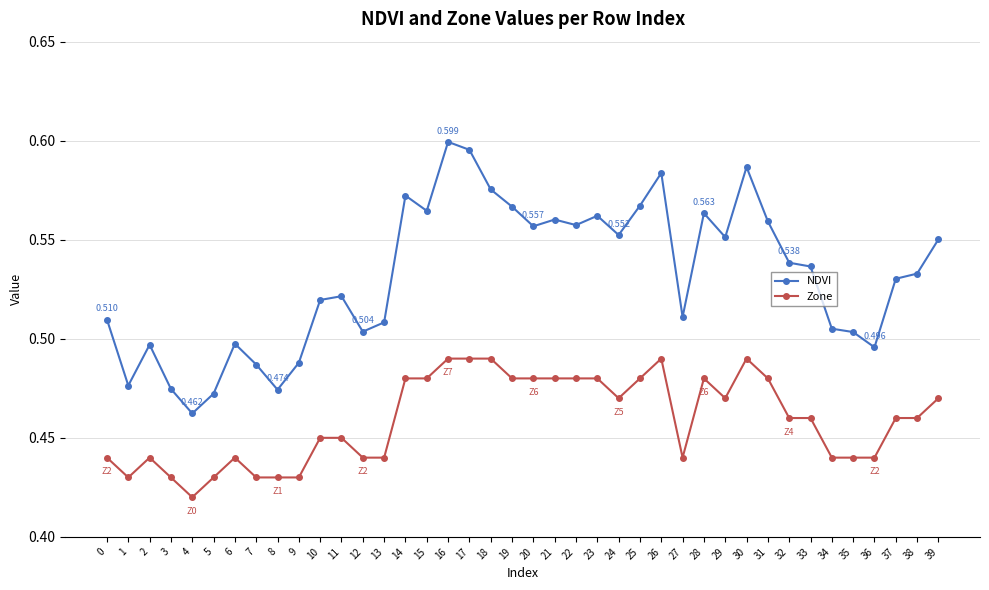

What is the sum of the NDVI values at 2 and 27?

1.0